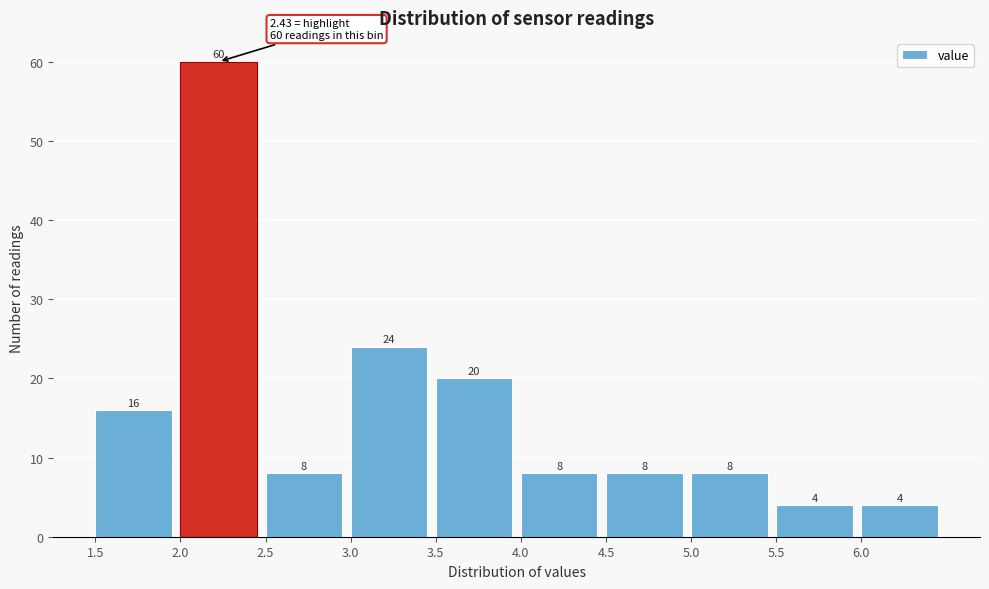

Reading left to right, list every bar in this chart as the range it spans on the x-axis followed by its height.

1.5 to 2.0: 16
2.0 to 2.5: 60
2.5 to 3.0: 8
3.0 to 3.5: 24
3.5 to 4.0: 20
4.0 to 4.5: 8
4.5 to 5.0: 8
5.0 to 5.5: 8
5.5 to 6.0: 4
6.0 to 6.5: 4